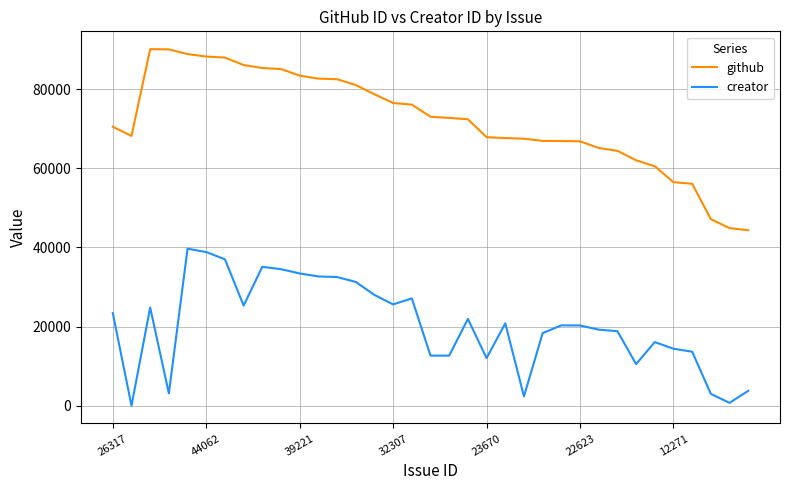

Which series has the widest spread of values?

github